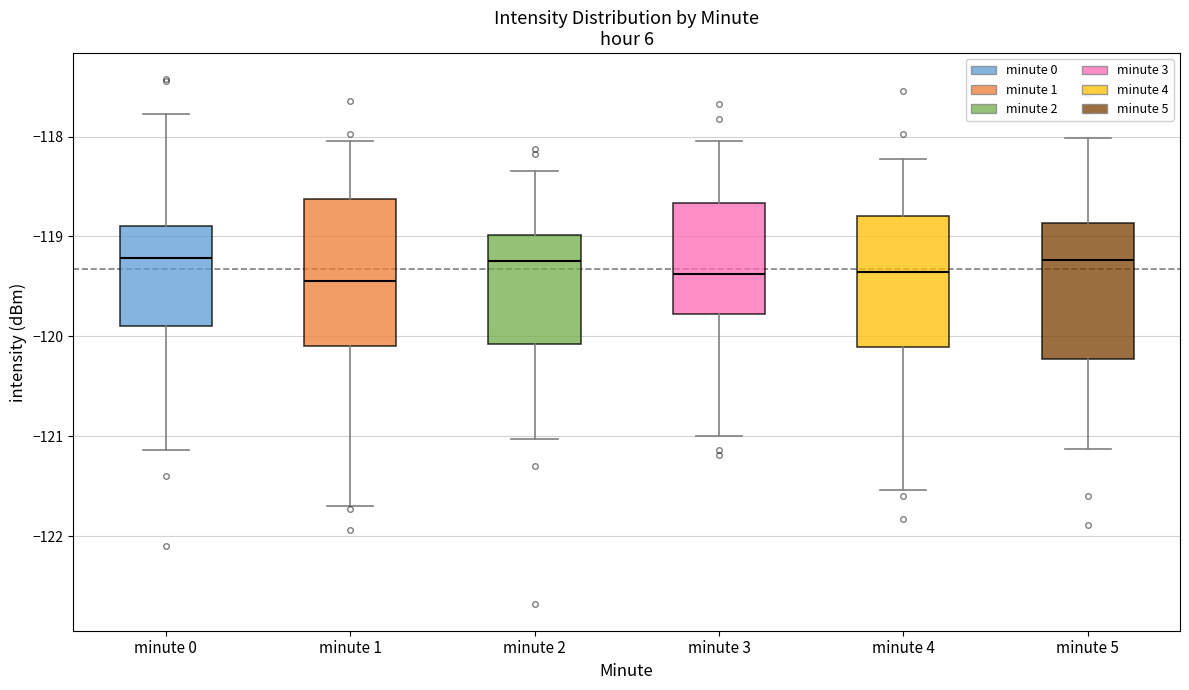

Where does the median line of the box for minute 4 sit on the y-axis? The values are not printed on the chart, so give them approximately, as read against the axis.

-119.4